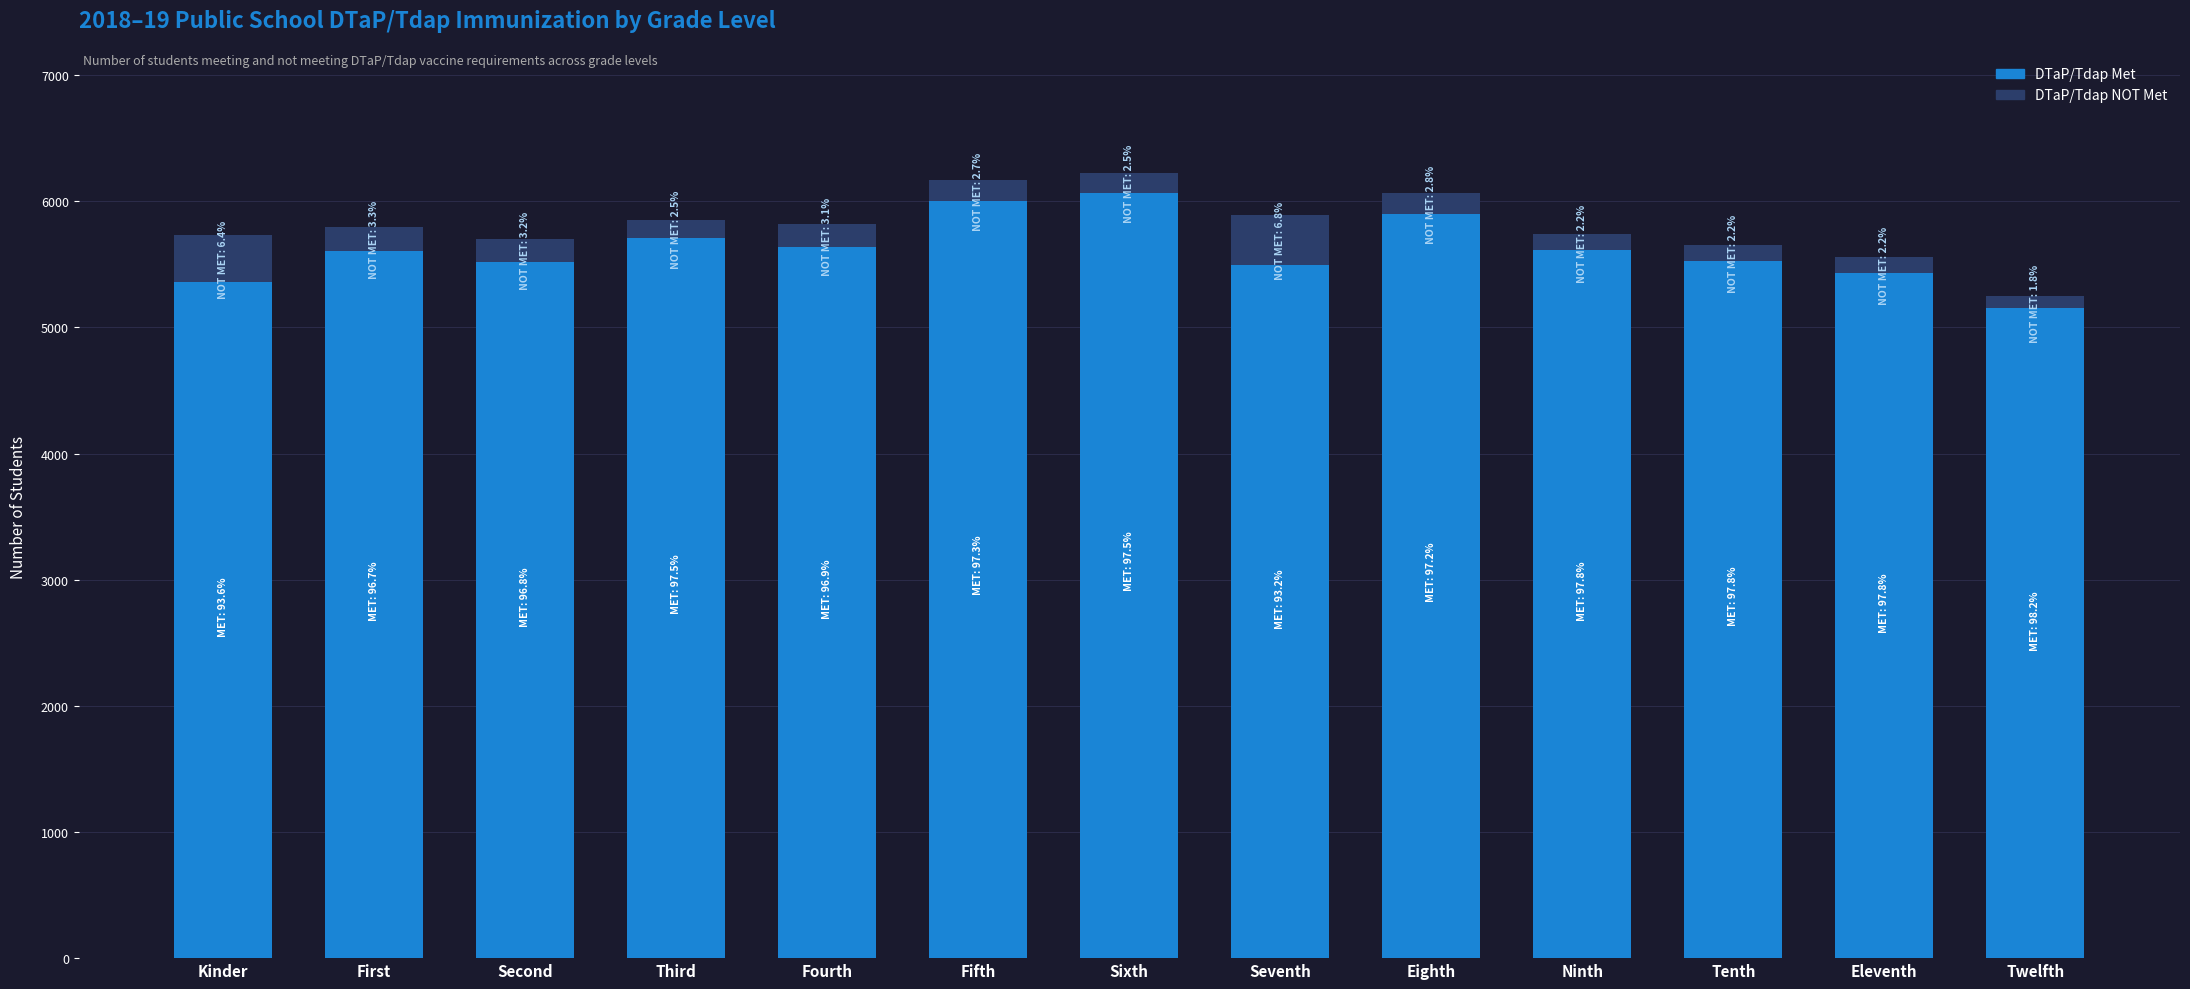

Which category has the lowest value in the DTaP/Tdap Met series?

Twelfth